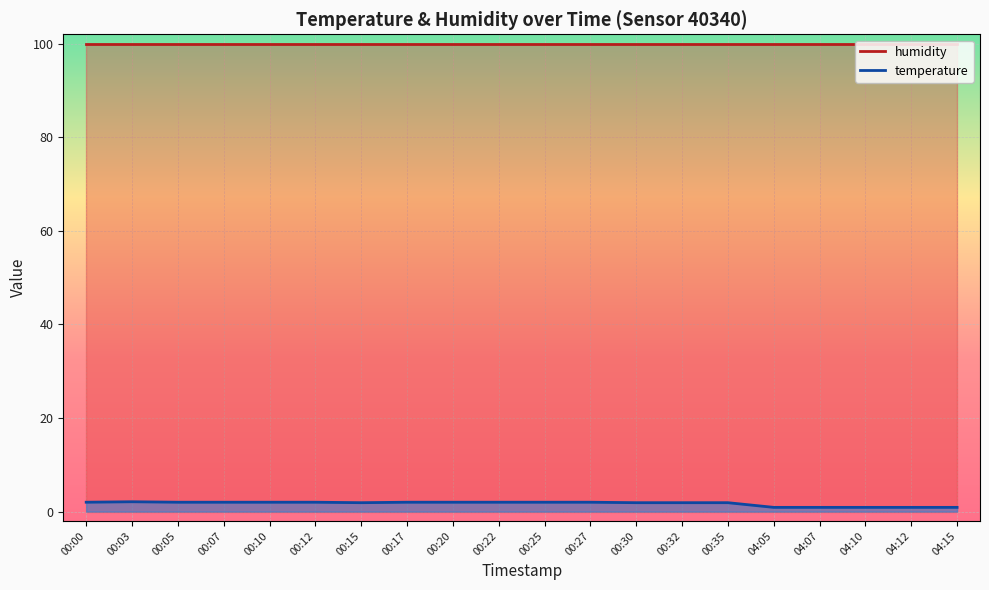

Which series has the largest total across all categories?

humidity